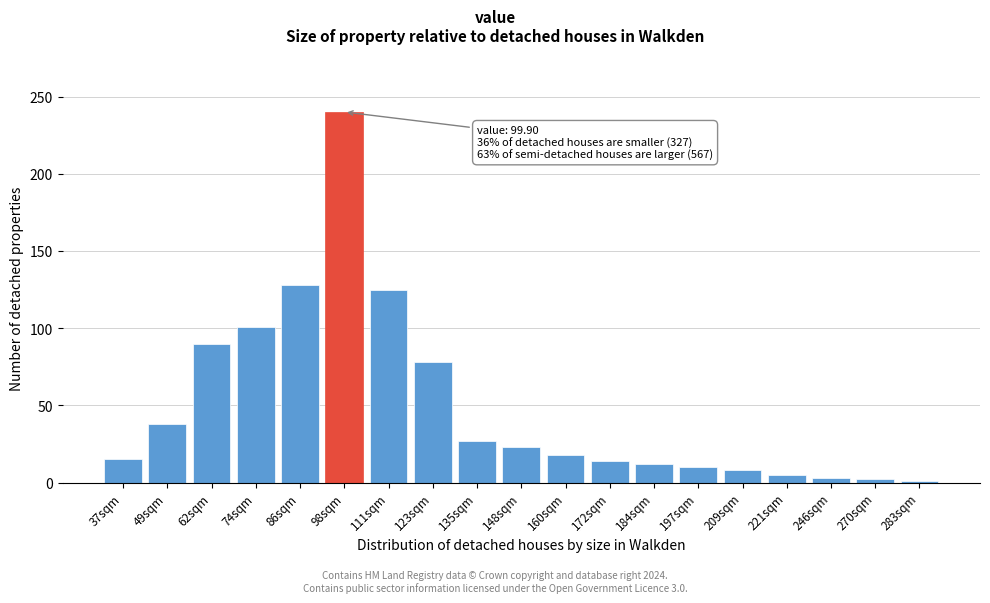

What is the maximum value shown in the chart?

240